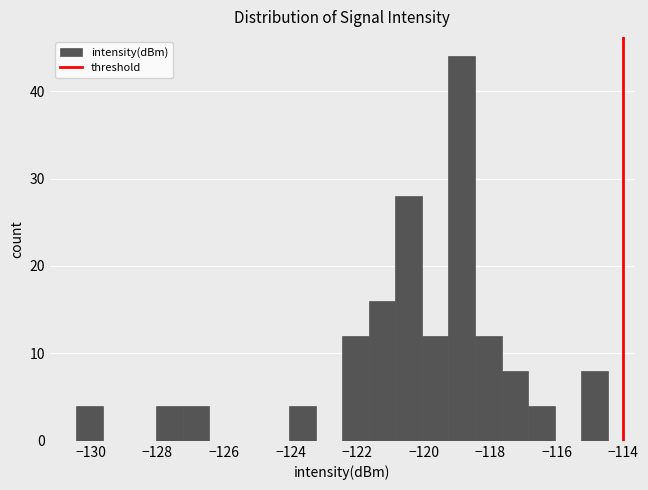

Around what value on the x-axis is the tallest bar? Give the approximate position of its centre, as read against the axis.

-118.8